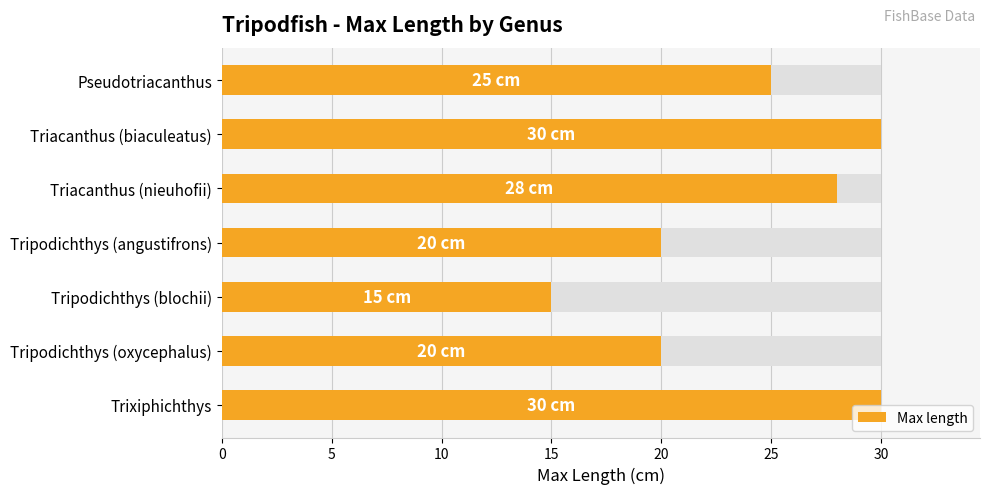

What is the sum of the values at Triacanthus (biaculeatus) and Trixiphichthys?

60